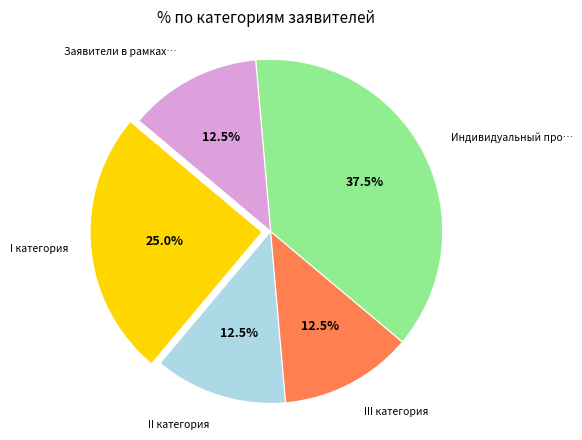

Does any single category account for the majority?

No